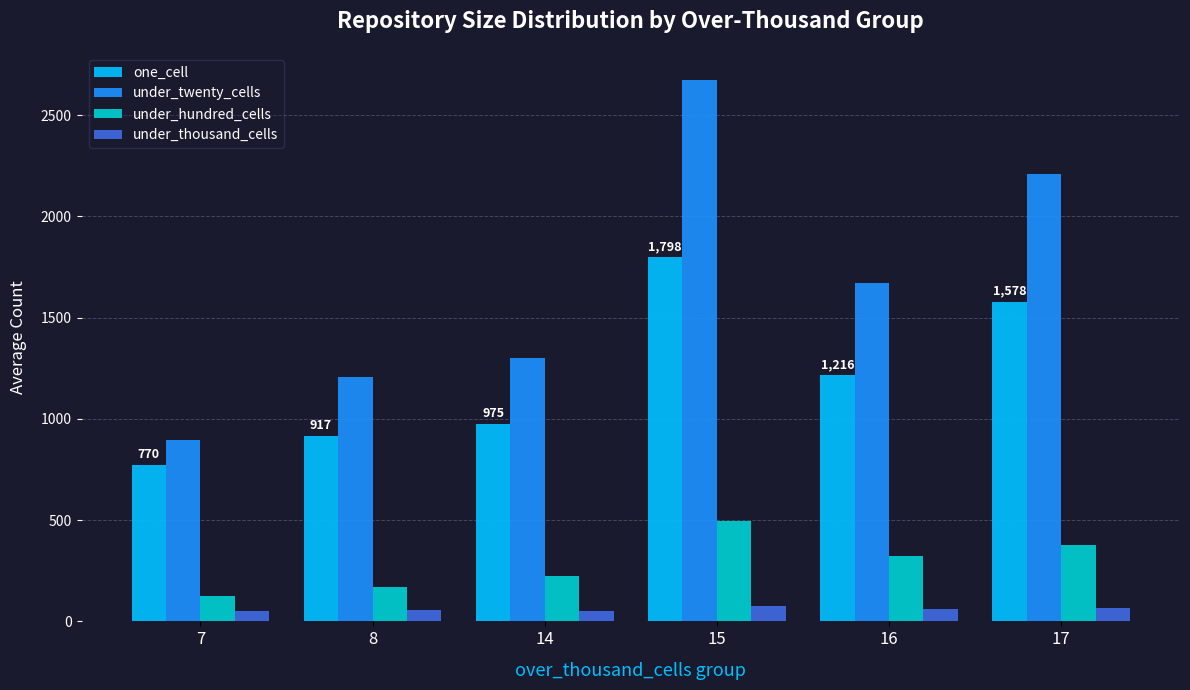

What is the minimum value for under_twenty_cells?

898